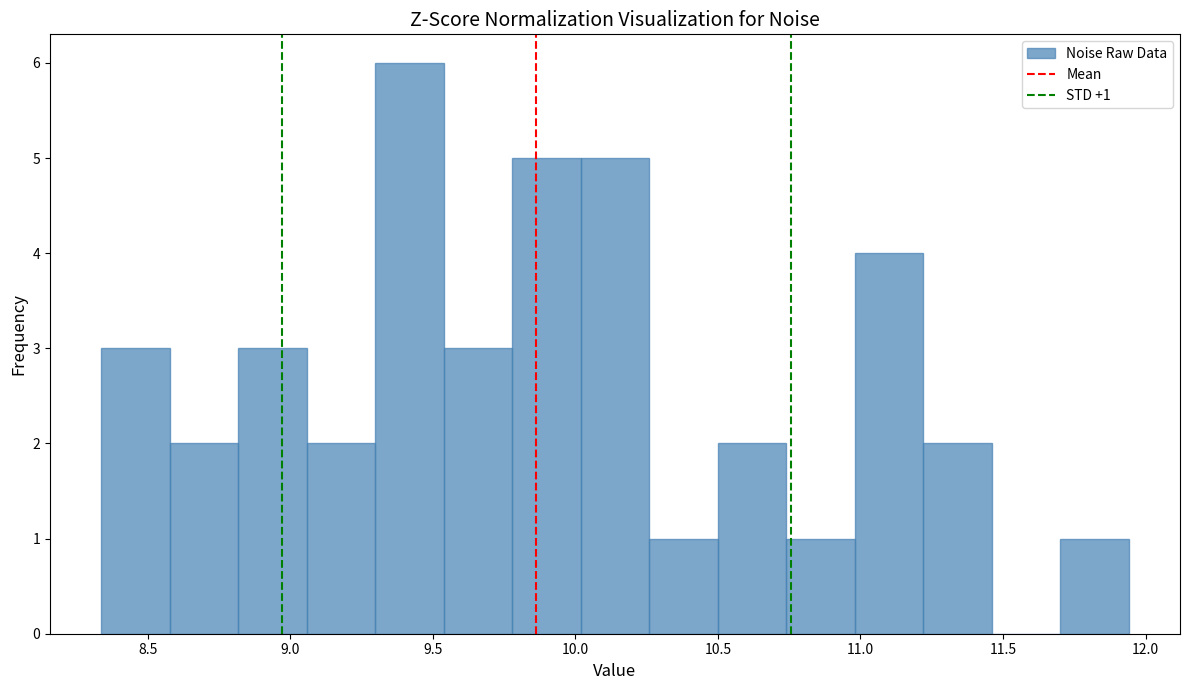

Which range on the x-axis has the tallest bar?

9.30 to 9.55